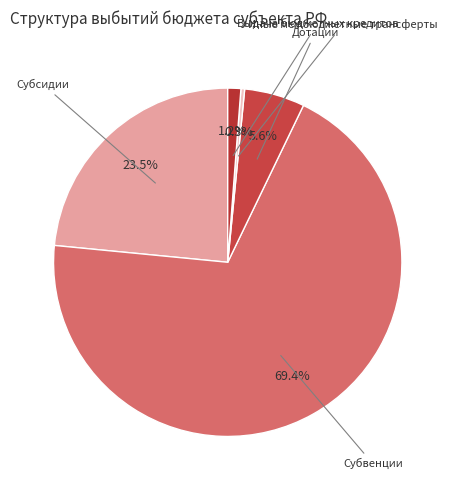

How many segments does this pie chart have?

5